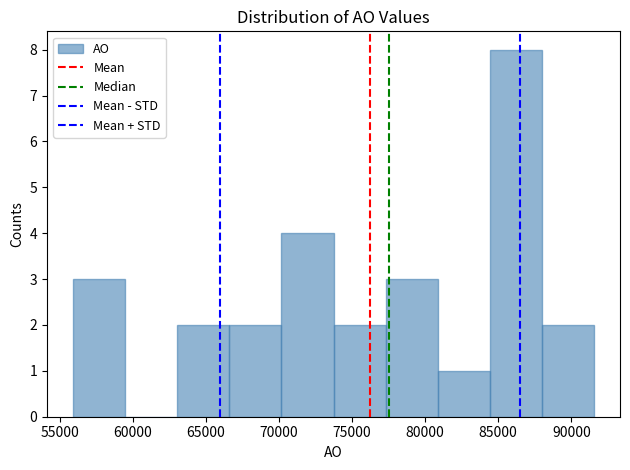

How tall is the bar that spans 56000 to 59500 on the x-axis? Neither the bar edges nor the heights are printed on the chart, so give them approximately, as read against the axes.

3